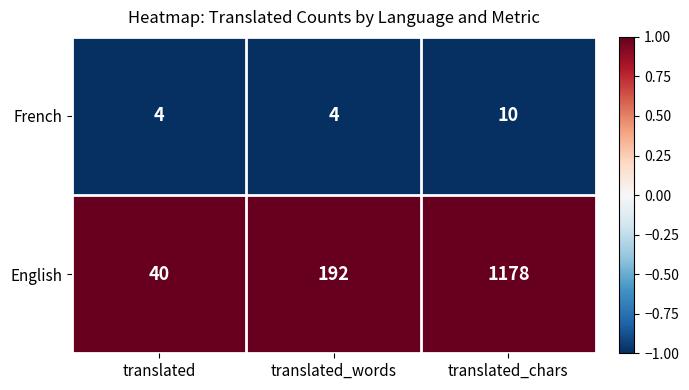

Reading left to right, transcribe all the data shown in this chart.

French: translated=4	translated_words=4	translated_chars=10
English: translated=40	translated_words=192	translated_chars=1178